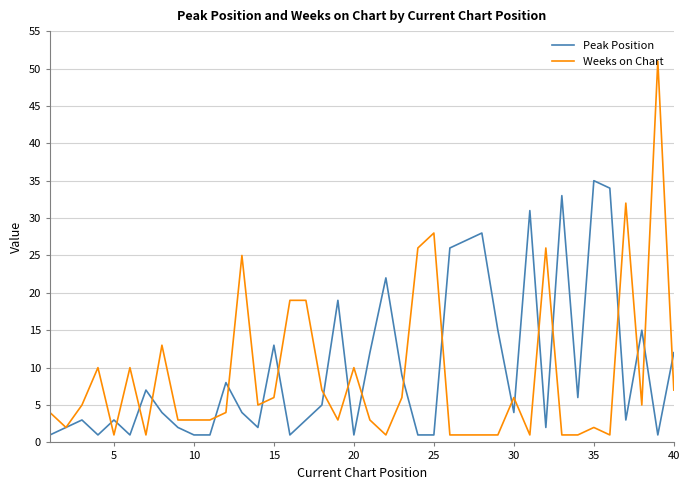

Which series has the widest spread of values?

Weeks on Chart